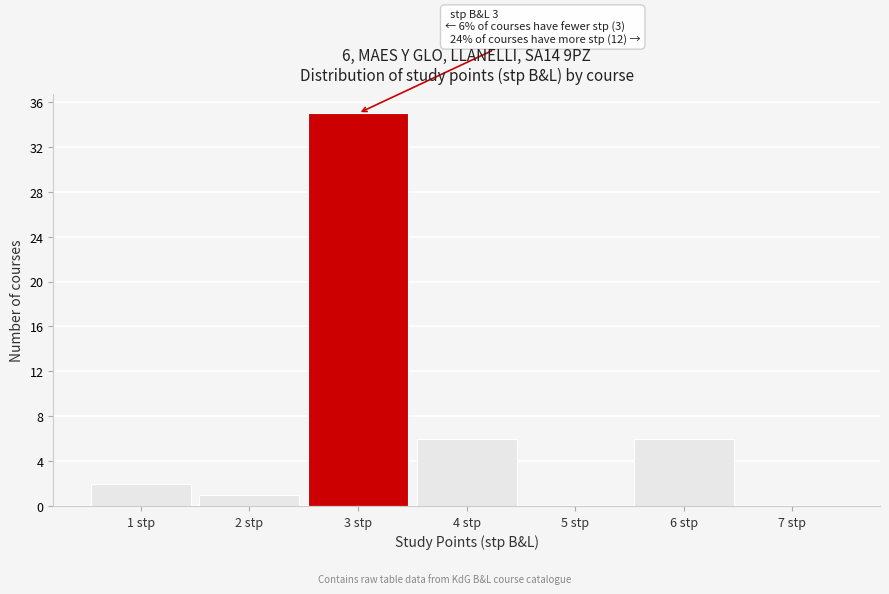

Over which range of the x-axis is the bar tallest?

2.5 to 3.5